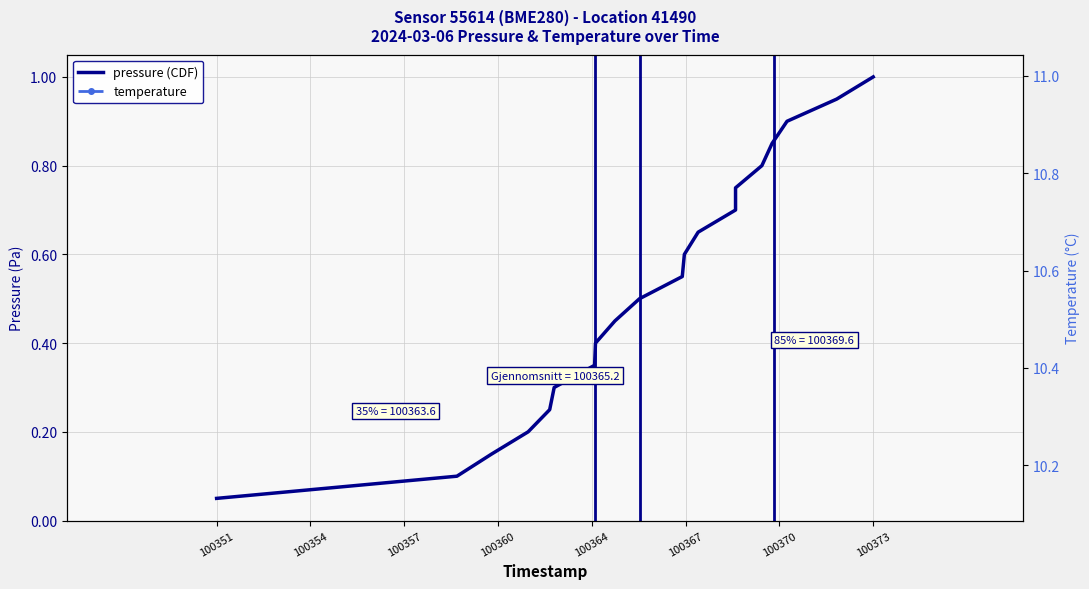

True or false: pressure (CDF) and temperature intersect in this chart.

False